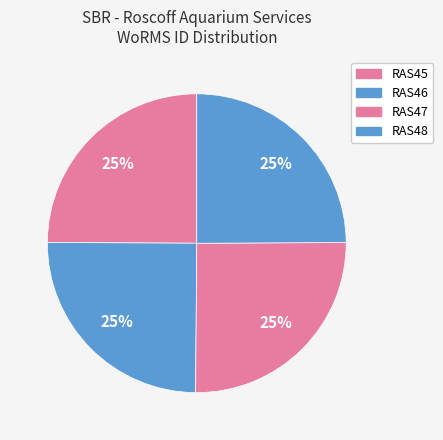

Does any single category account for the majority?

No